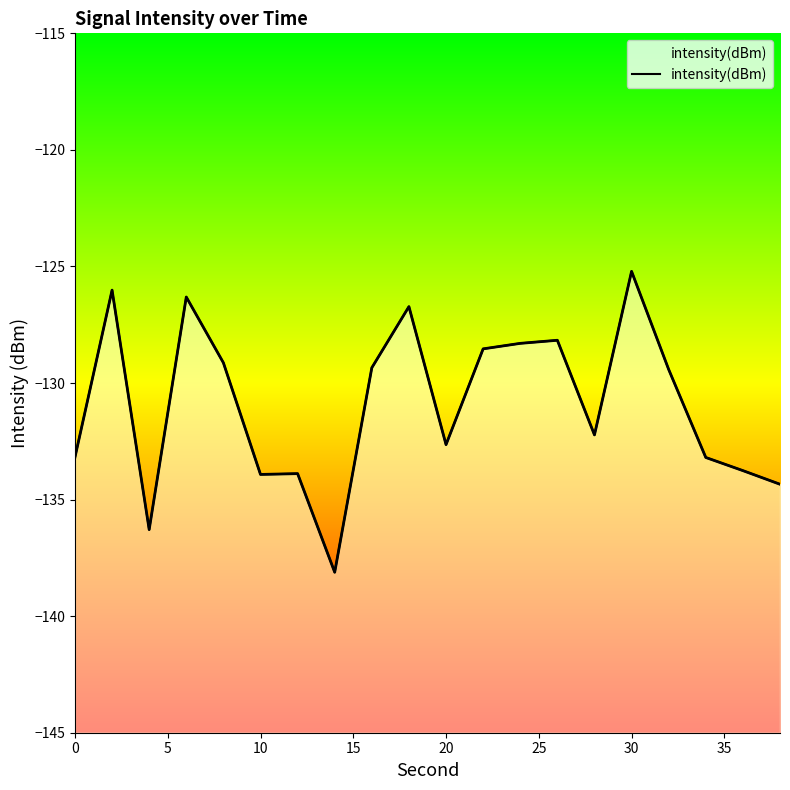

Reading right to left, list all the values displayed in this chart.

-134.3	-133.8	-133.2	-129.4	-125.2	-132.2	-128.2	-128.3	-128.5	-132.6	-126.7	-129.3	-138.1	-133.9	-133.9	-129.1	-126.3	-136.3	-126.0	-133.2